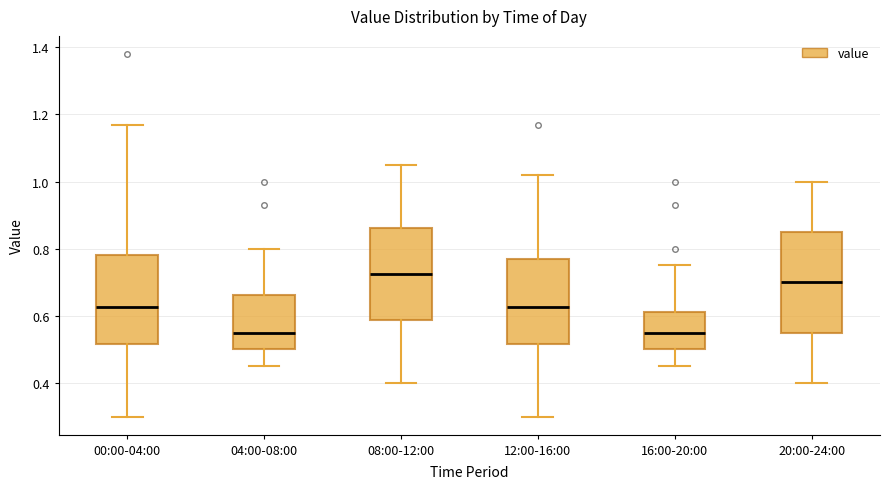

Comparing the boxes themselves (not the whiskers), which one is the tallest?

20:00-24:00